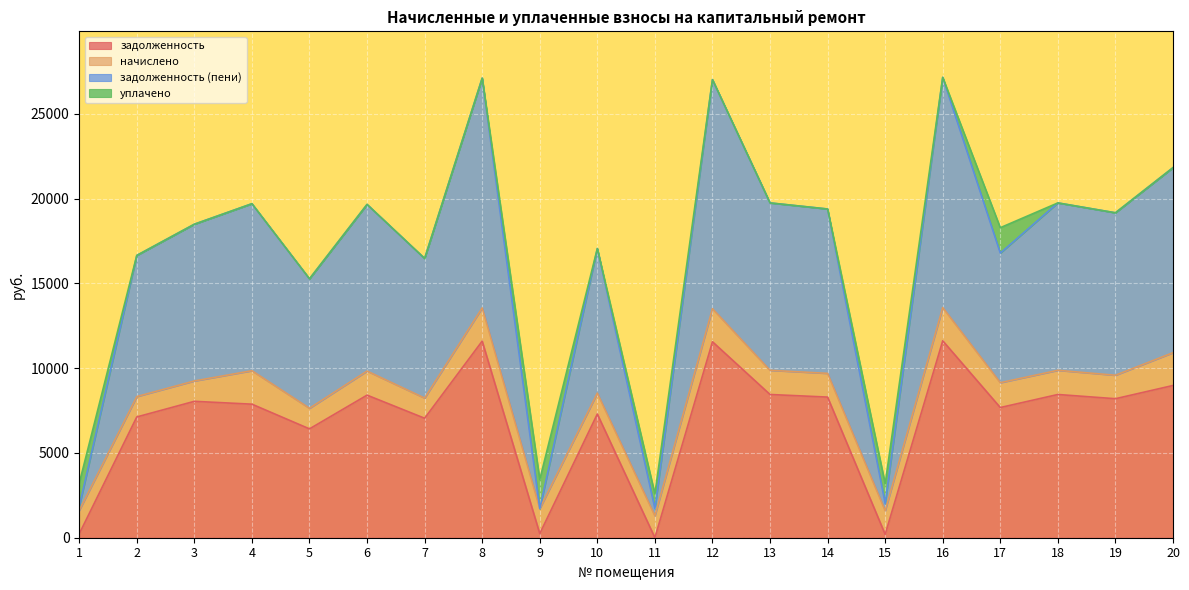

The value of задолженность (пени) at 3 is 18490.6. True or false?

True